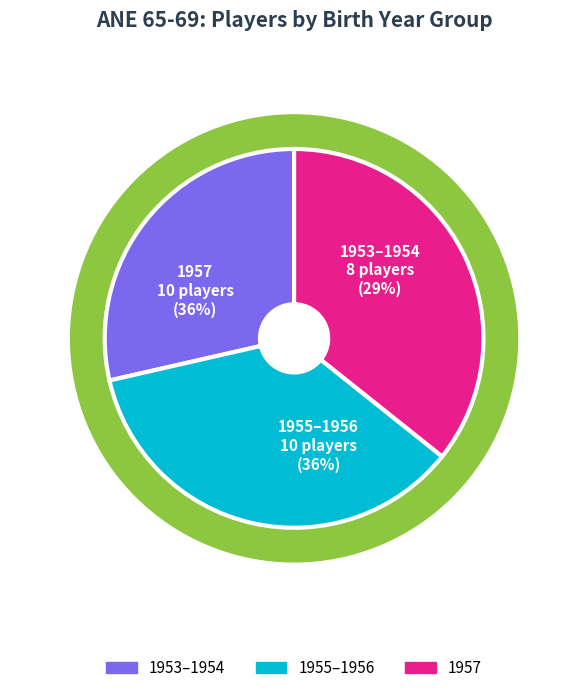

What is the smallest slice in the pie chart?

1953-1954